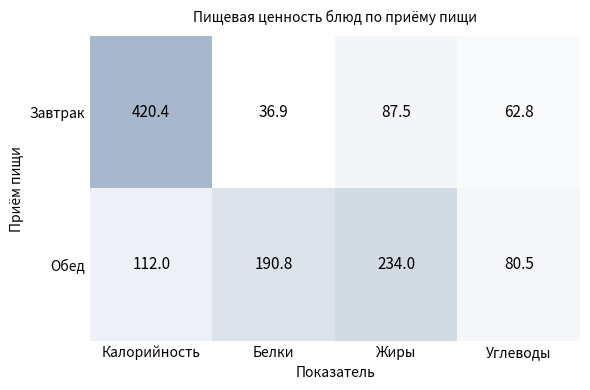

What is the minimum value shown in the chart?

36.9